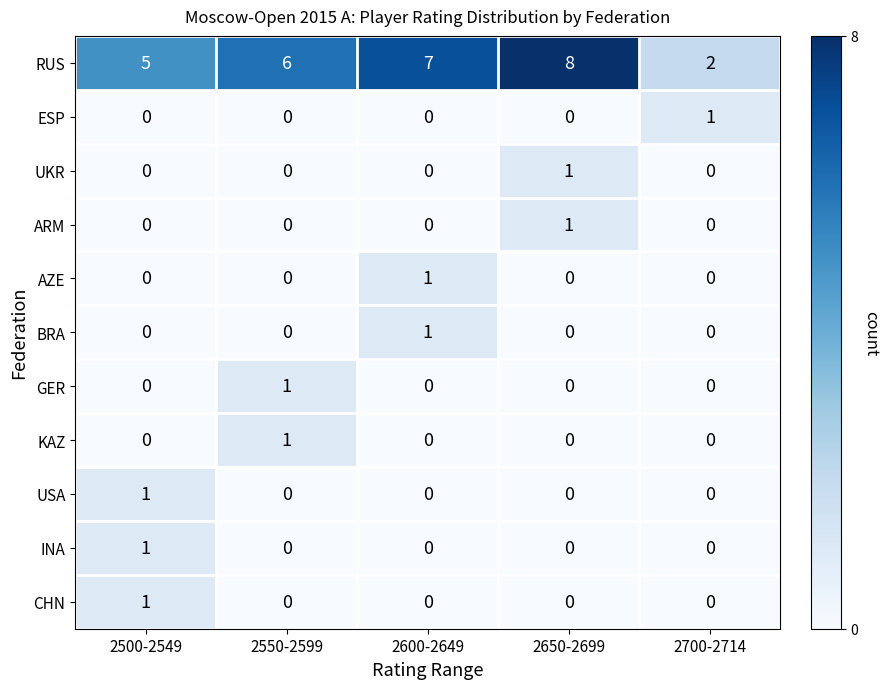

What is the difference between the highest and lowest values at 2600-2649?

7